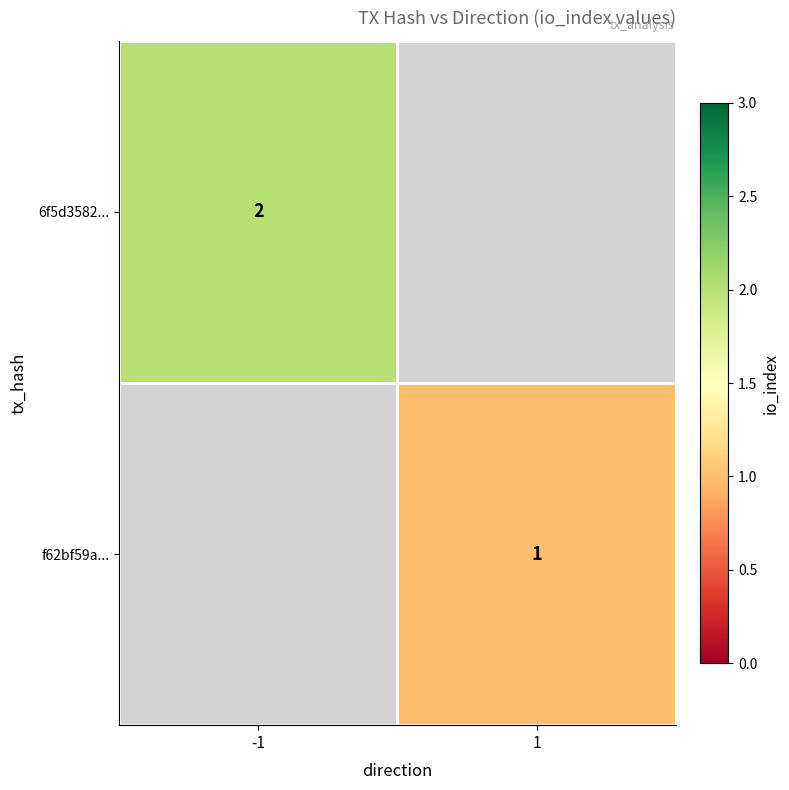

The value of f62bf59a... at 1 is 1. True or false?

True